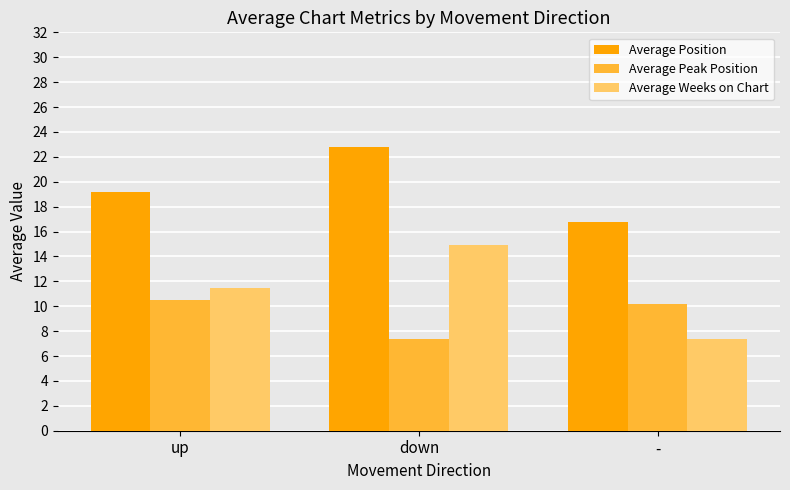

Which series has the widest spread of values?

Average Weeks on Chart